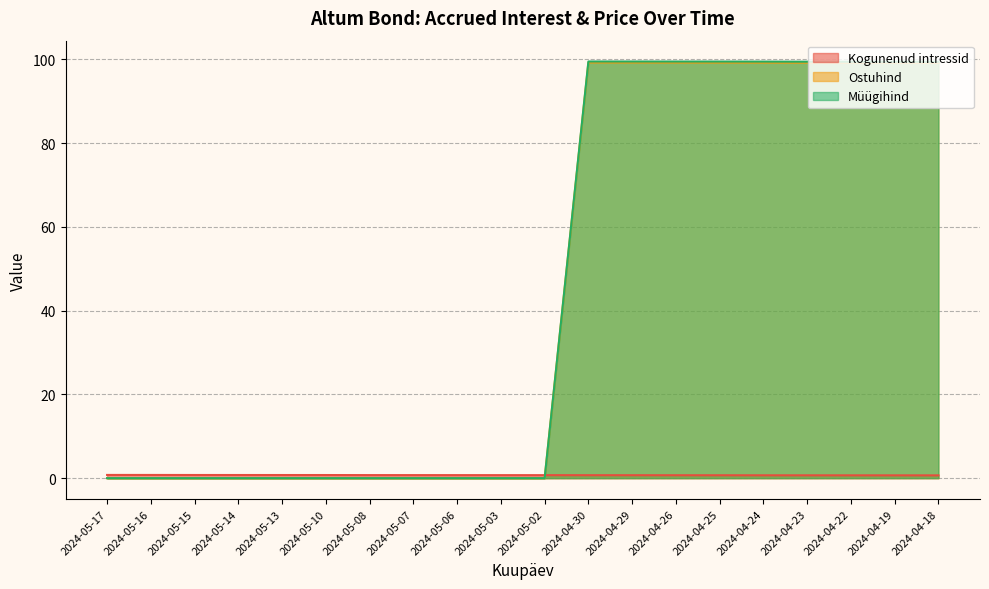

Which series ends up on top after the final intersection of Ostuhind and Kogunenud intressid?

Ostuhind